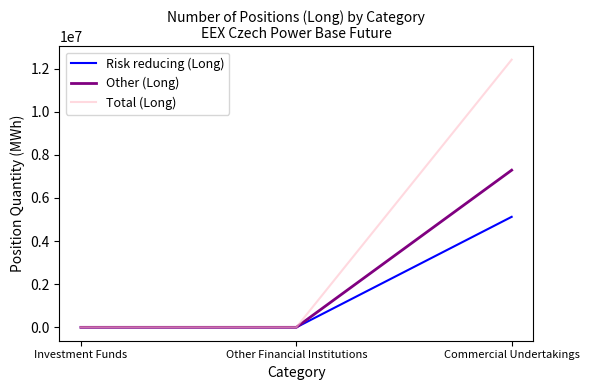

What are all the series names shown in the legend?

Risk reducing (Long), Other (Long), Total (Long)